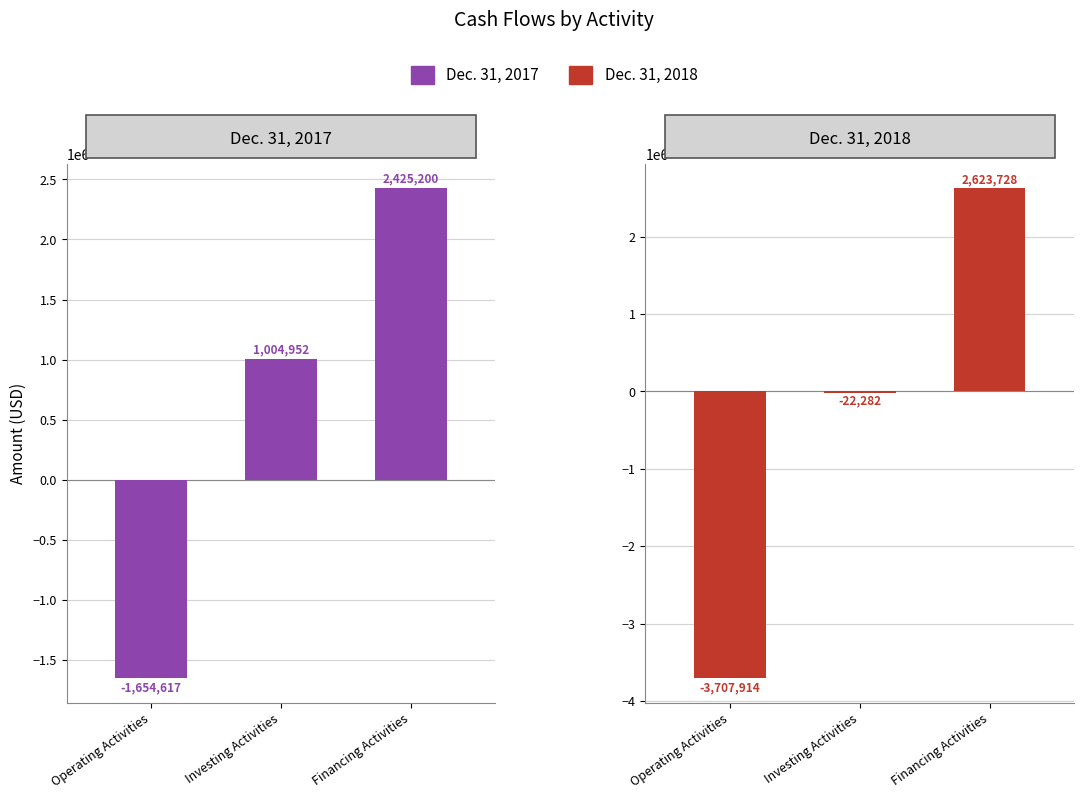

What is the maximum value shown in the chart?

2623728